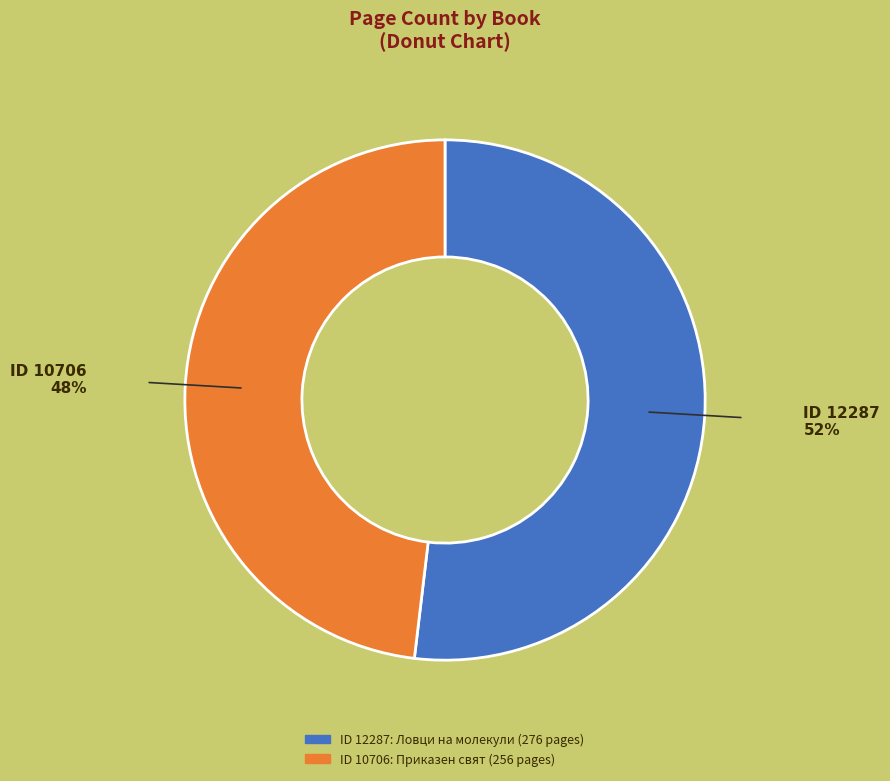

Is there a majority slice in this chart?

Yes